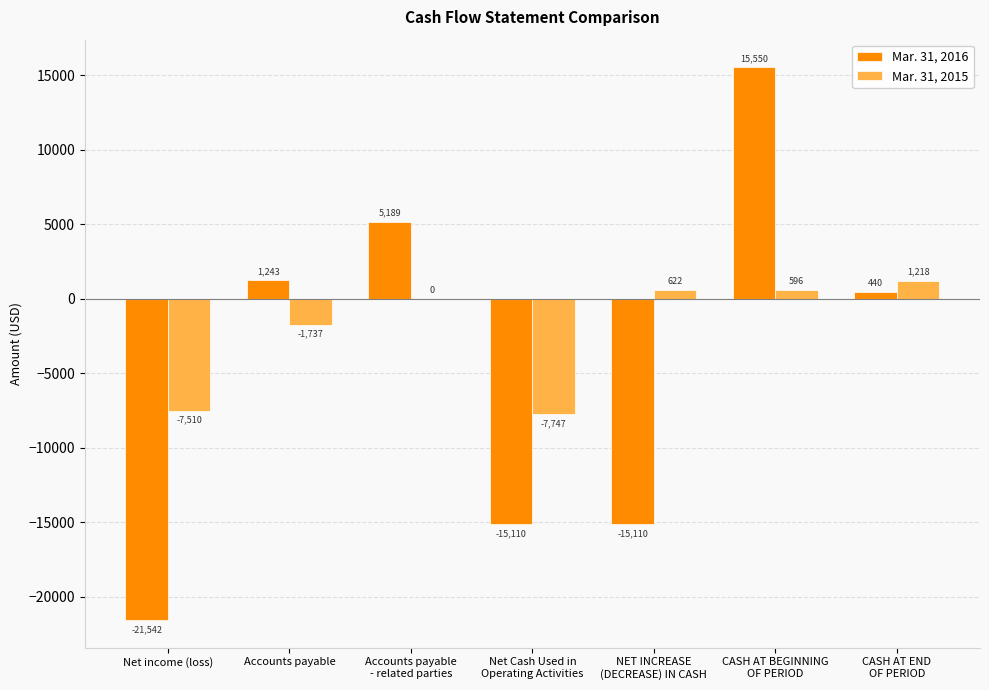

Which series has the largest total across all categories?

Mar. 31, 2015